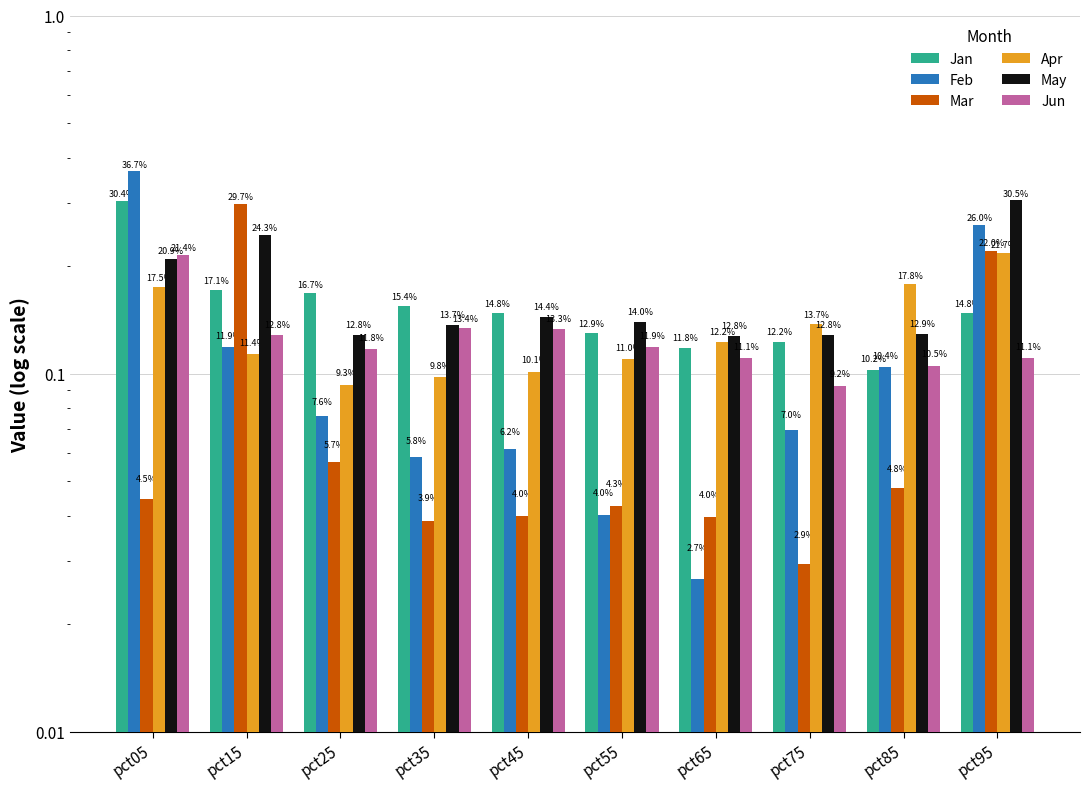

Reading right to left, transcribe all the data shown in this chart.

Jan: 0.1	0.1	0.1	0.1	0.1	0.1	0.2	0.2	0.2	0.3
Feb: 0.3	0.1	0.1	0.0	0.0	0.1	0.1	0.1	0.1	0.4
Mar: 0.2	0.0	0.0	0.0	0.0	0.0	0.0	0.1	0.3	0.0
Apr: 0.2	0.2	0.1	0.1	0.1	0.1	0.1	0.1	0.1	0.2
May: 0.3	0.1	0.1	0.1	0.1	0.1	0.1	0.1	0.2	0.2
Jun: 0.1	0.1	0.1	0.1	0.1	0.1	0.1	0.1	0.1	0.2